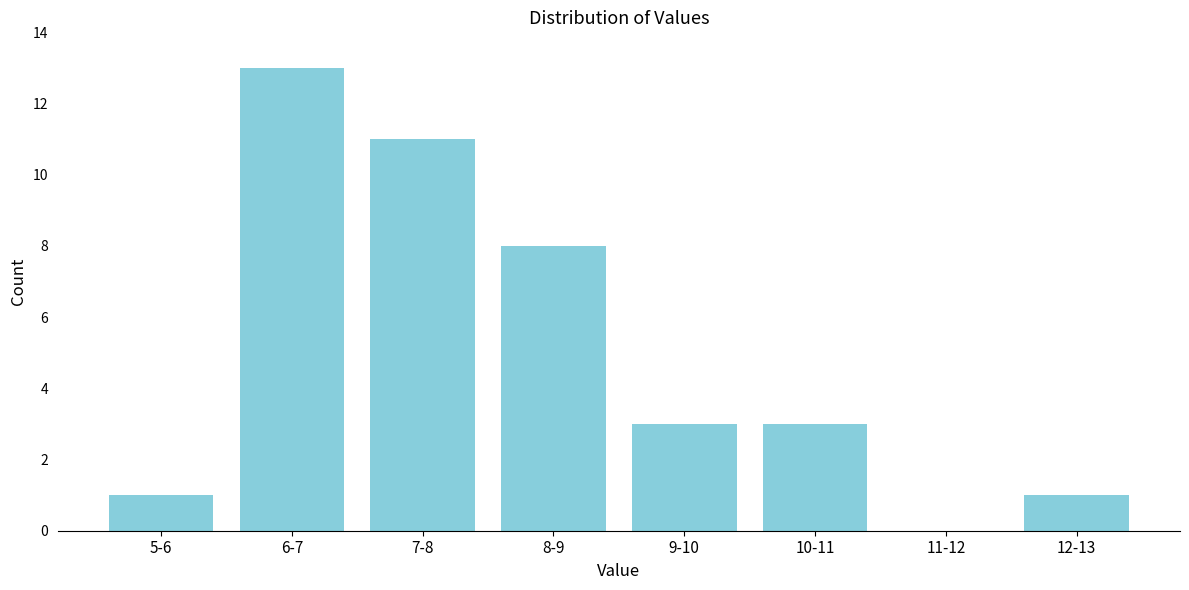

Reading left to right, extract all data points from this chart.

5-6=1	6-7=13	7-8=11	8-9=8	9-10=3	10-11=3	11-12=0	12-13=1